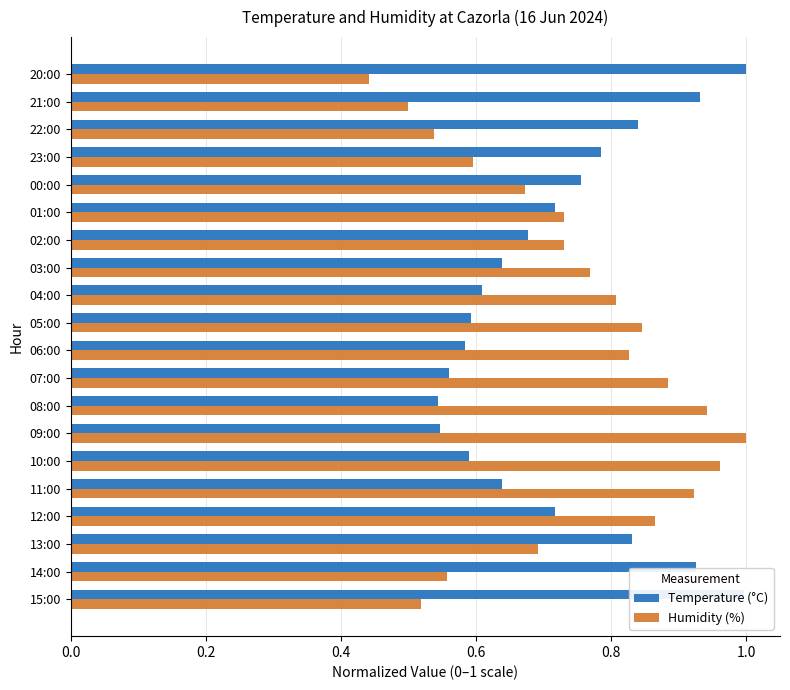

Where is Humidity (%) nearest to the value 0?

20:00